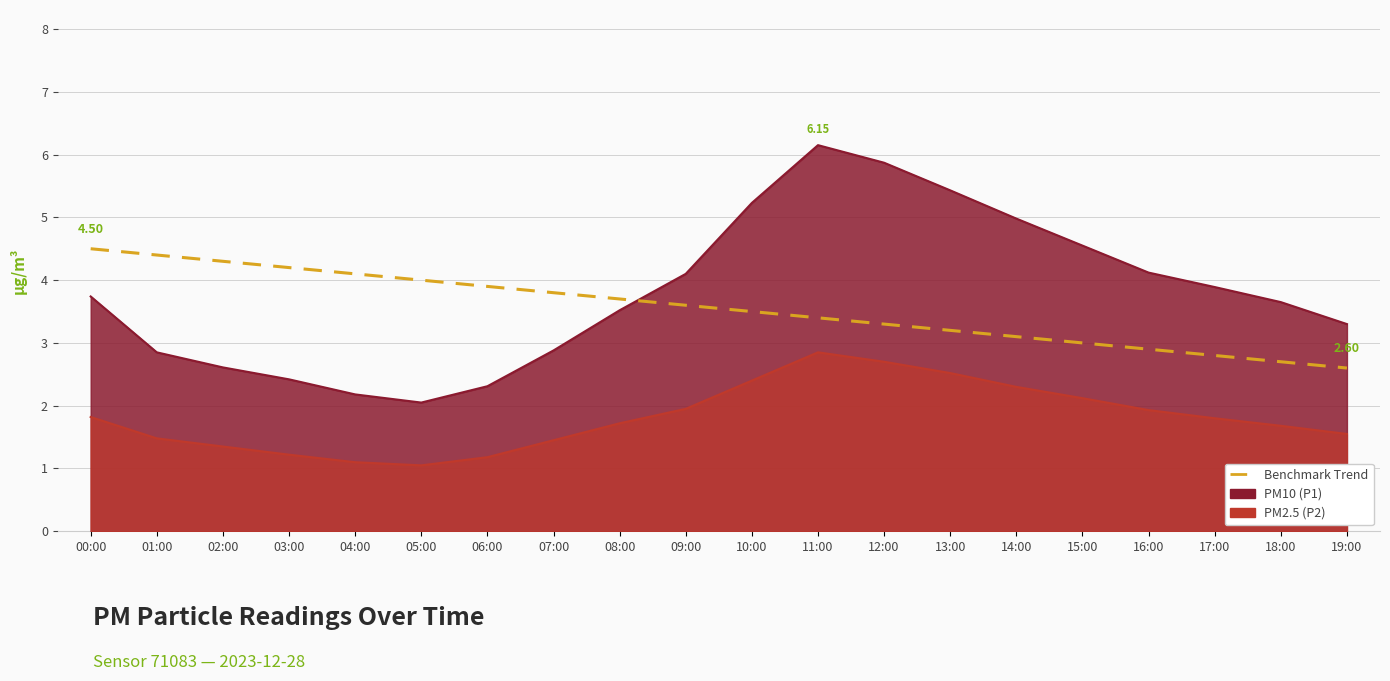

What is the smallest value displayed?

2.6